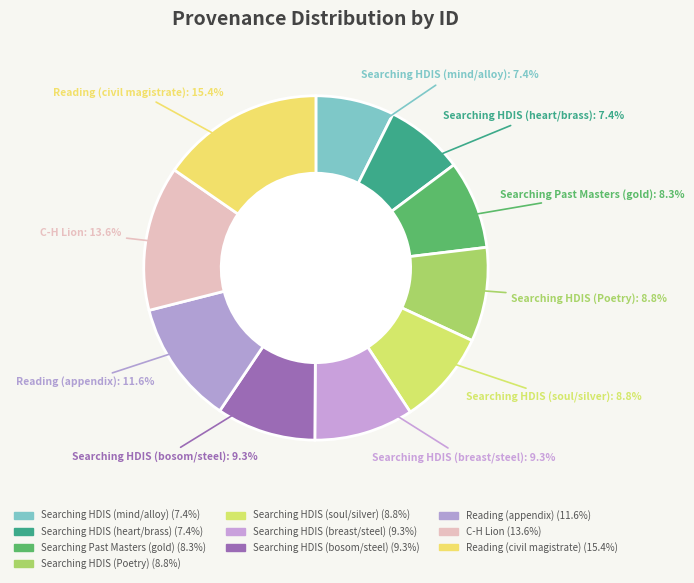

The Reading (appendix) slice represents 12% of the pie. True or false?

True